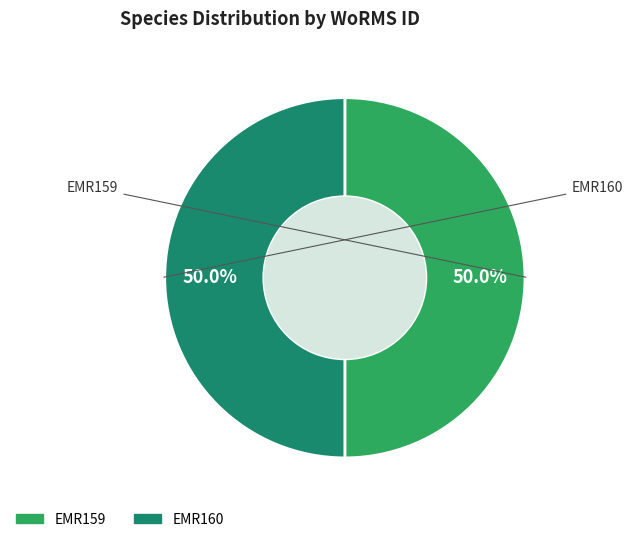

Approximately how many times larger is the value at EMR159 compared to EMR160?

1.0